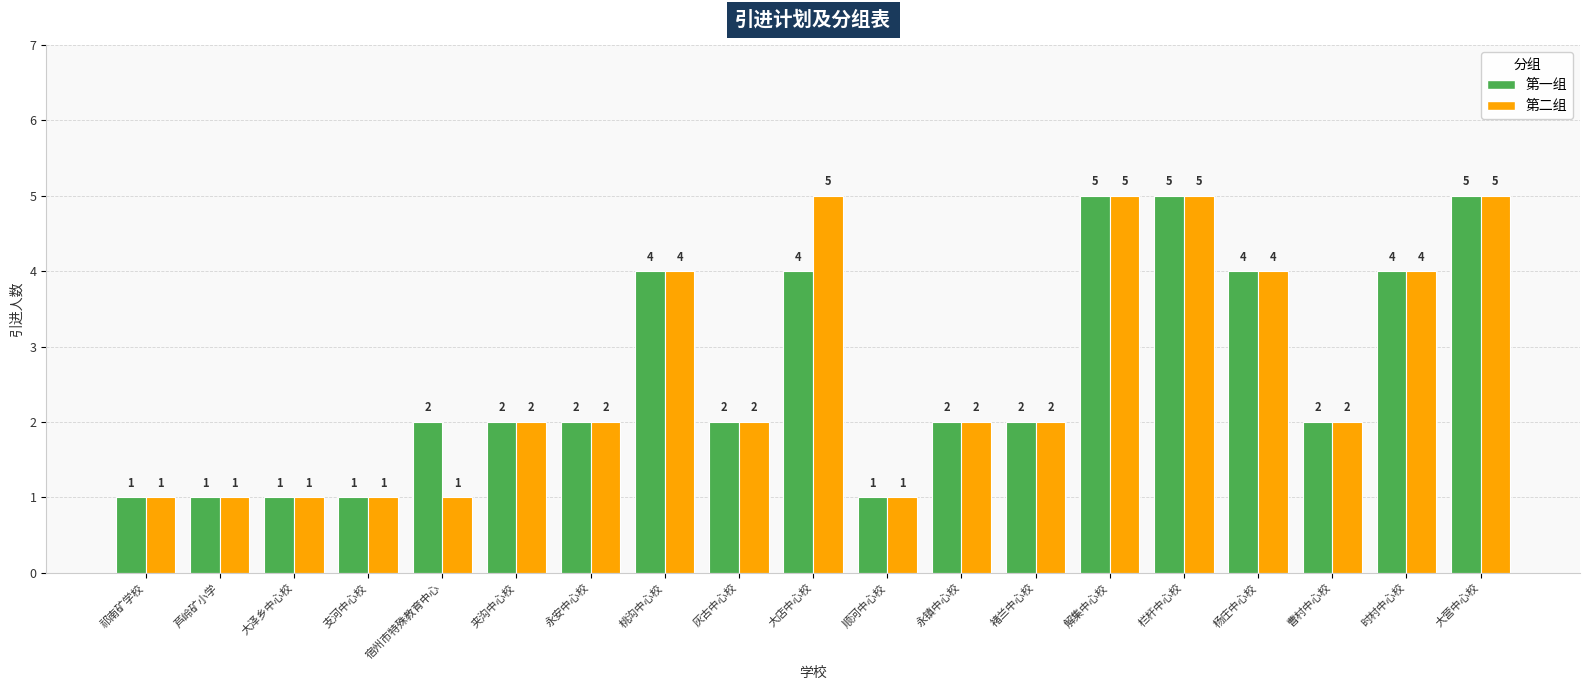

What value does the 第一组 series have at 大店中心校?

4